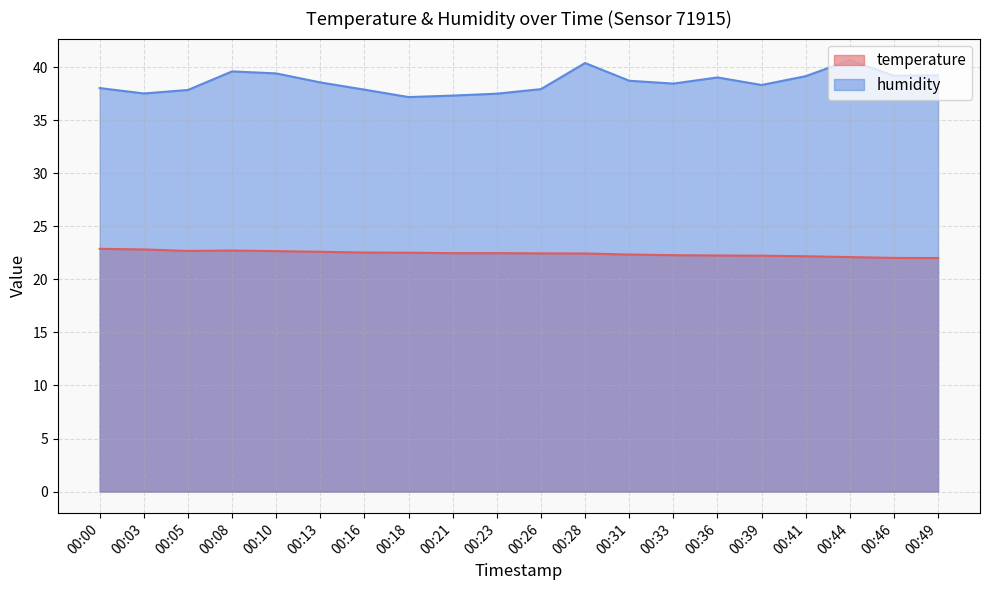

Is the value of humidity at 00:18 greater than the value of temperature at 00:08?

Yes